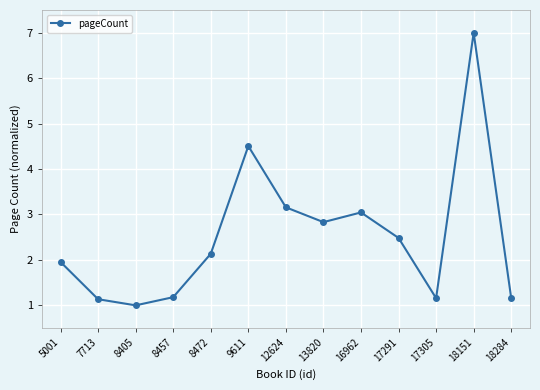

Does the chart have visible grid lines?

Yes